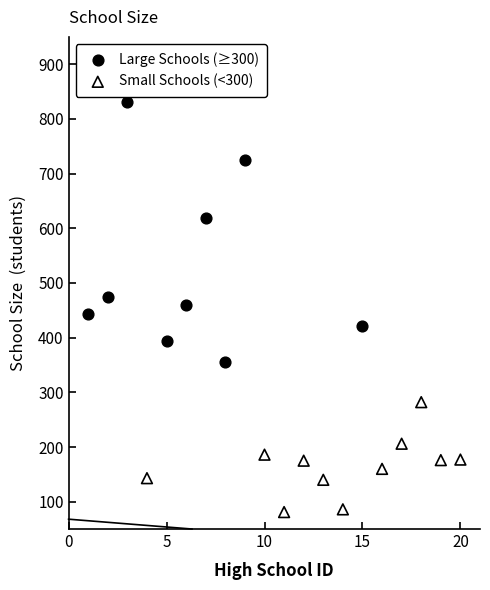

Which series has the largest Y range (max minus min)?

Large Schools (≥300)